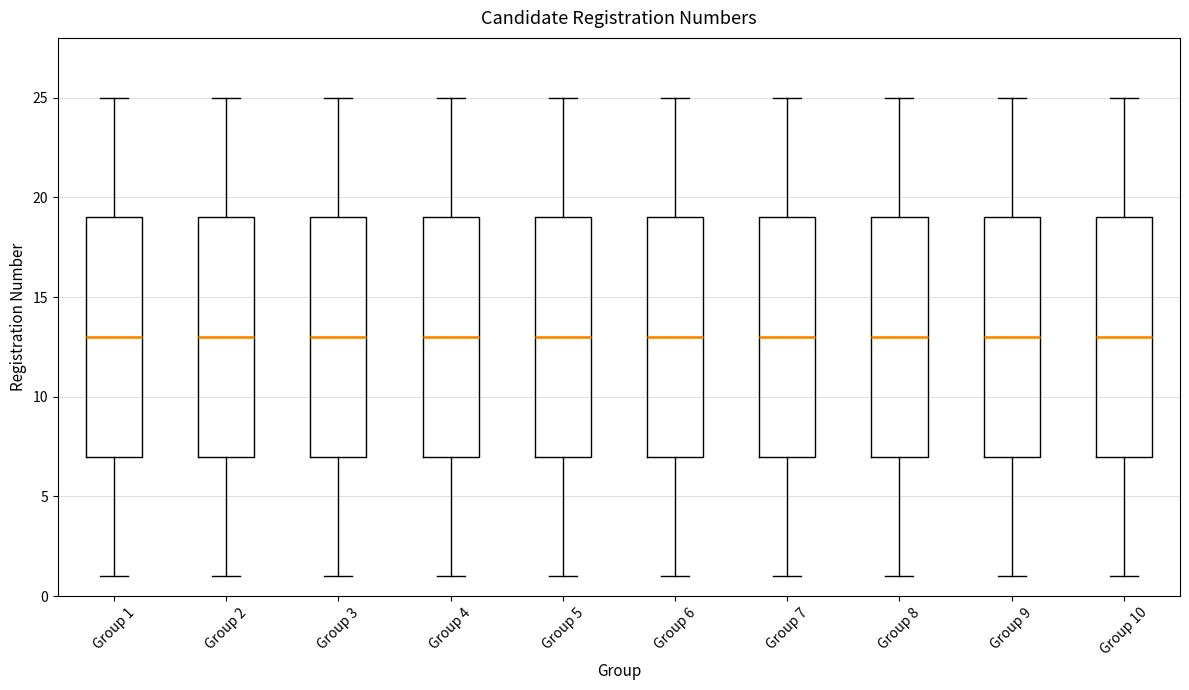

Reading left to right, read every box against the y-axis: the position of its median line, the range the box covers, and the ends of its whiskers. The values are not printed on the chart, so give them approximately, as read against the axis.

Group 1: median 13, box 7 to 19, whiskers 1 to 25
Group 2: median 13, box 7 to 19, whiskers 1 to 25
Group 3: median 13, box 7 to 19, whiskers 1 to 25
Group 4: median 13, box 7 to 19, whiskers 1 to 25
Group 5: median 13, box 7 to 19, whiskers 1 to 25
Group 6: median 13, box 7 to 19, whiskers 1 to 25
Group 7: median 13, box 7 to 19, whiskers 1 to 25
Group 8: median 13, box 7 to 19, whiskers 1 to 25
Group 9: median 13, box 7 to 19, whiskers 1 to 25
Group 10: median 13, box 7 to 19, whiskers 1 to 25